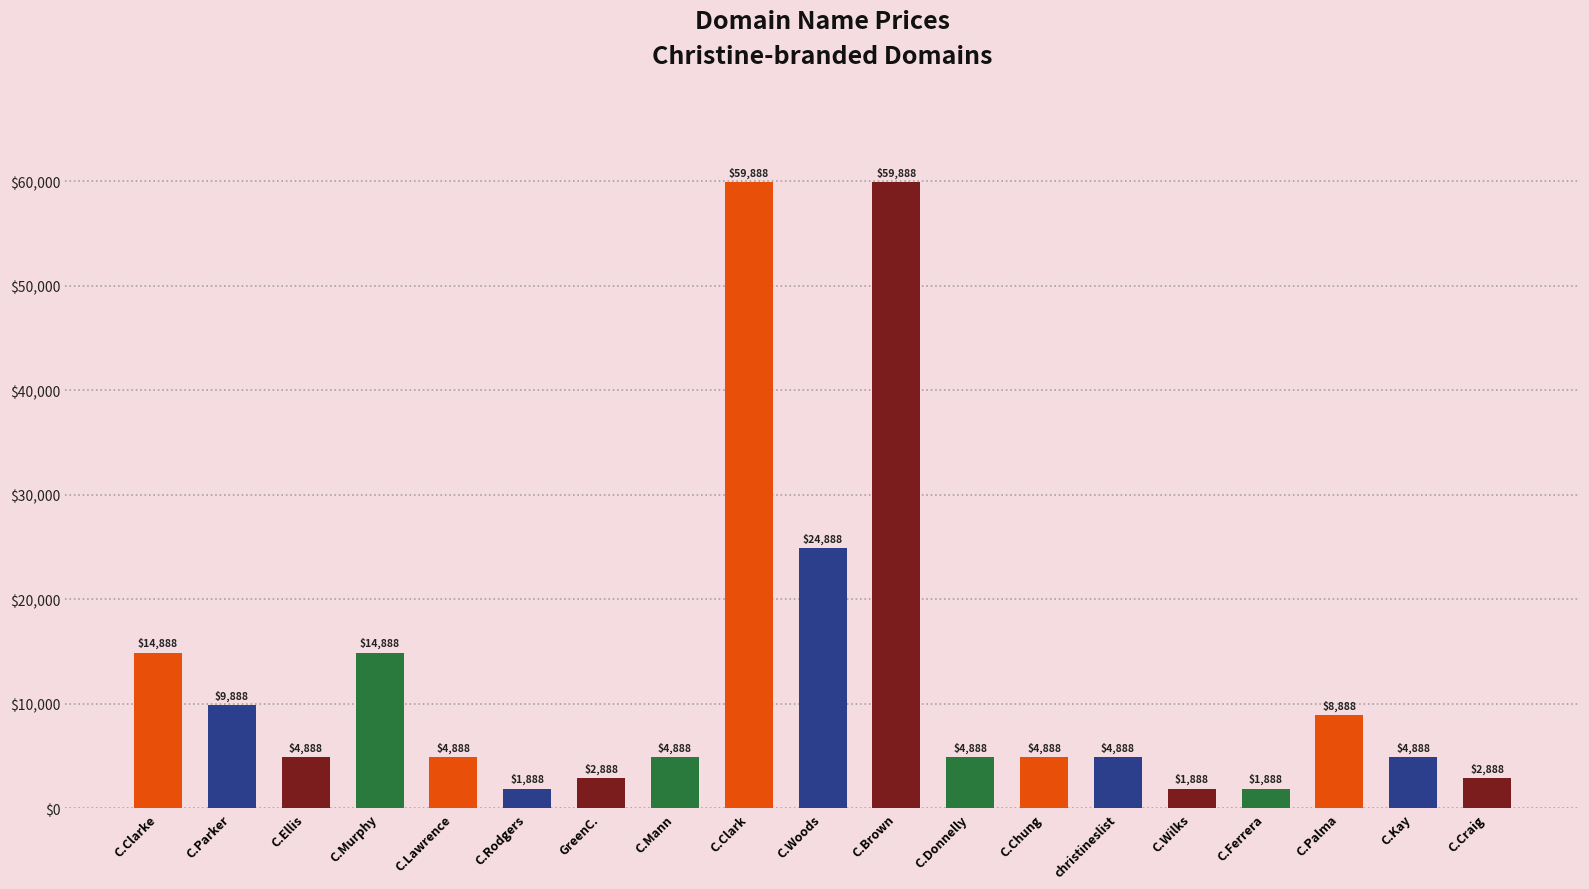

How many categories are shown in the chart?

19